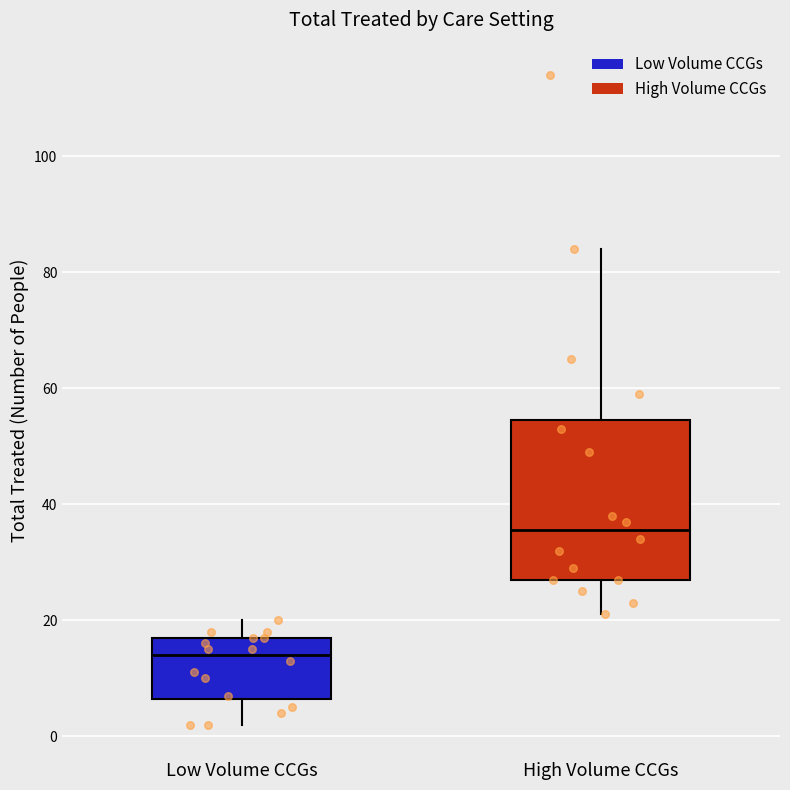

Which box's median line is the lowest?

Low Volume CCGs